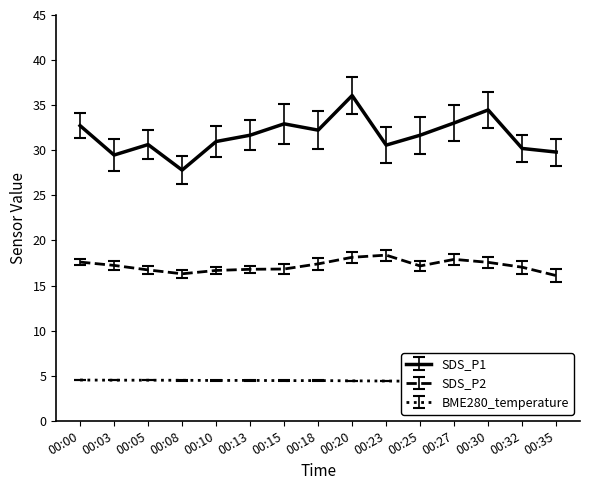

True or false: BME280_temperature has more than 2 interior local peaks.

False